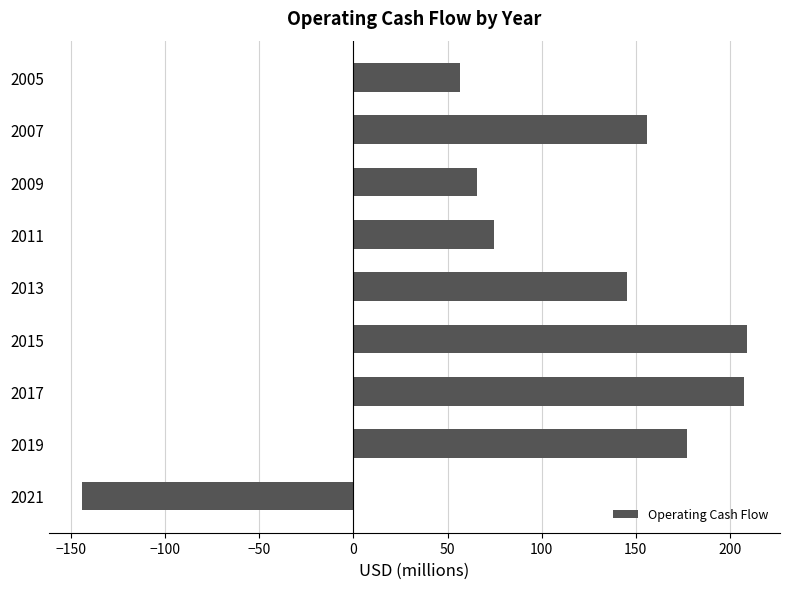

Between 2009 and 2021, which is larger?

2009